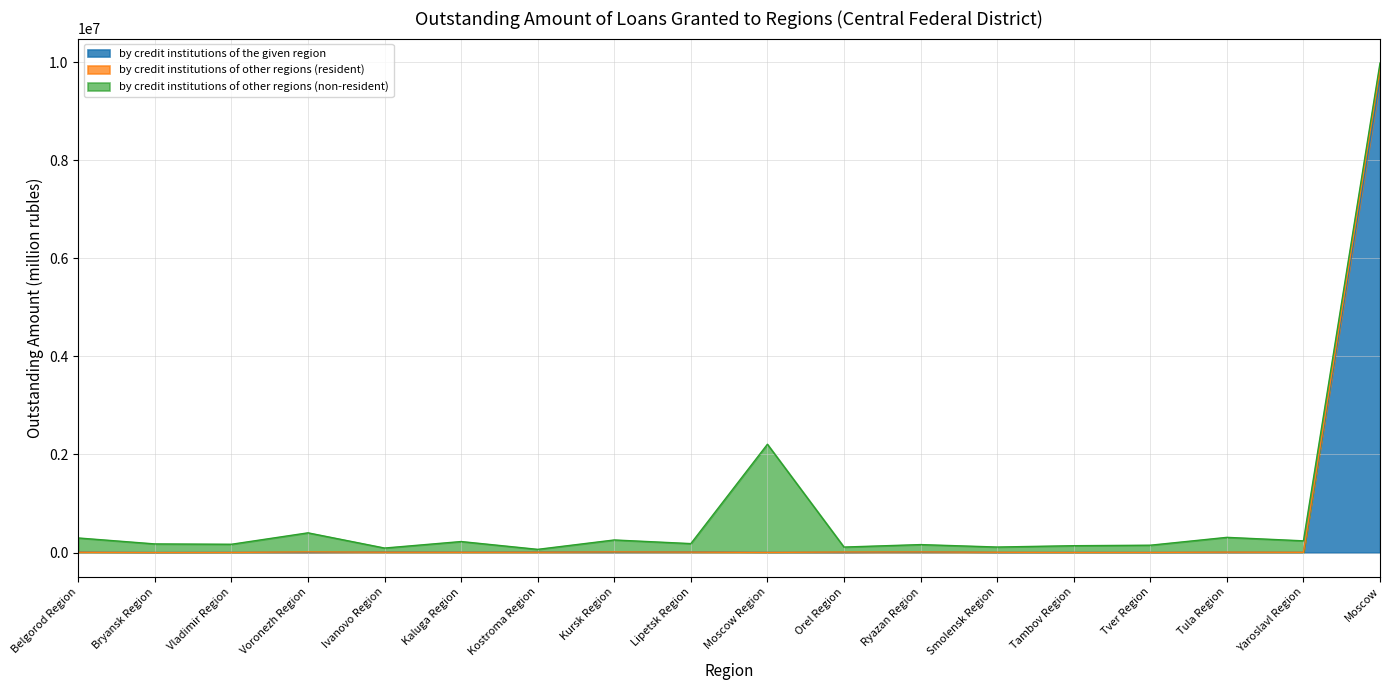

How many values in by credit institutions of the given region are above zero?

15